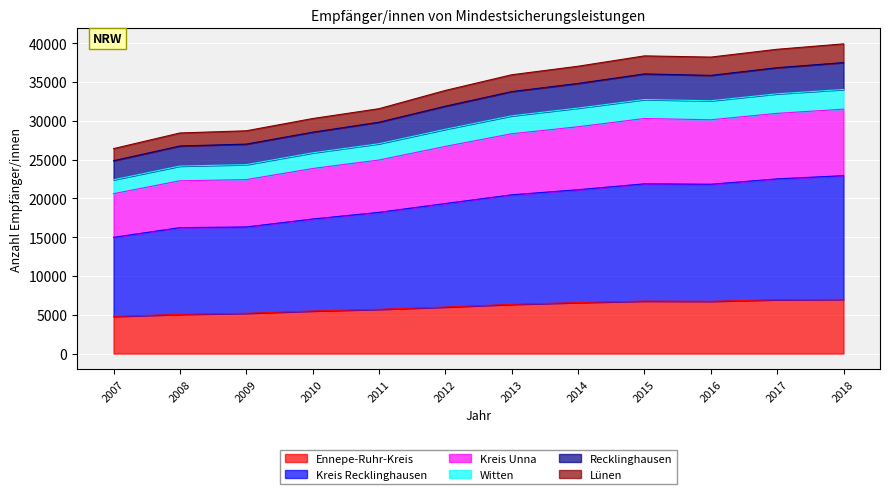

Which label corresponds to the largest value in the chart?

2018